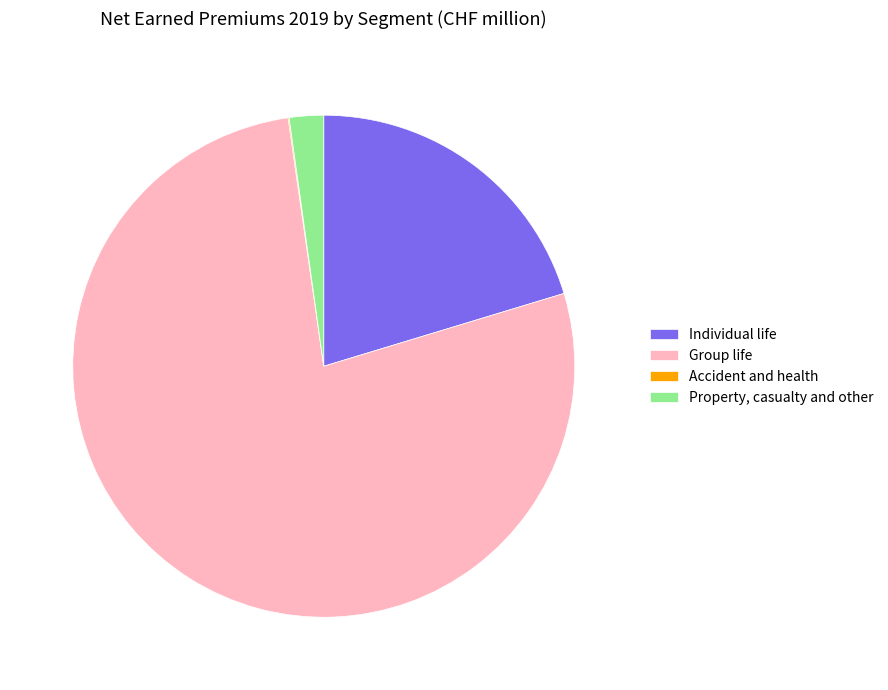

Which has a higher value, Property, casualty and other or Individual life?

Individual life